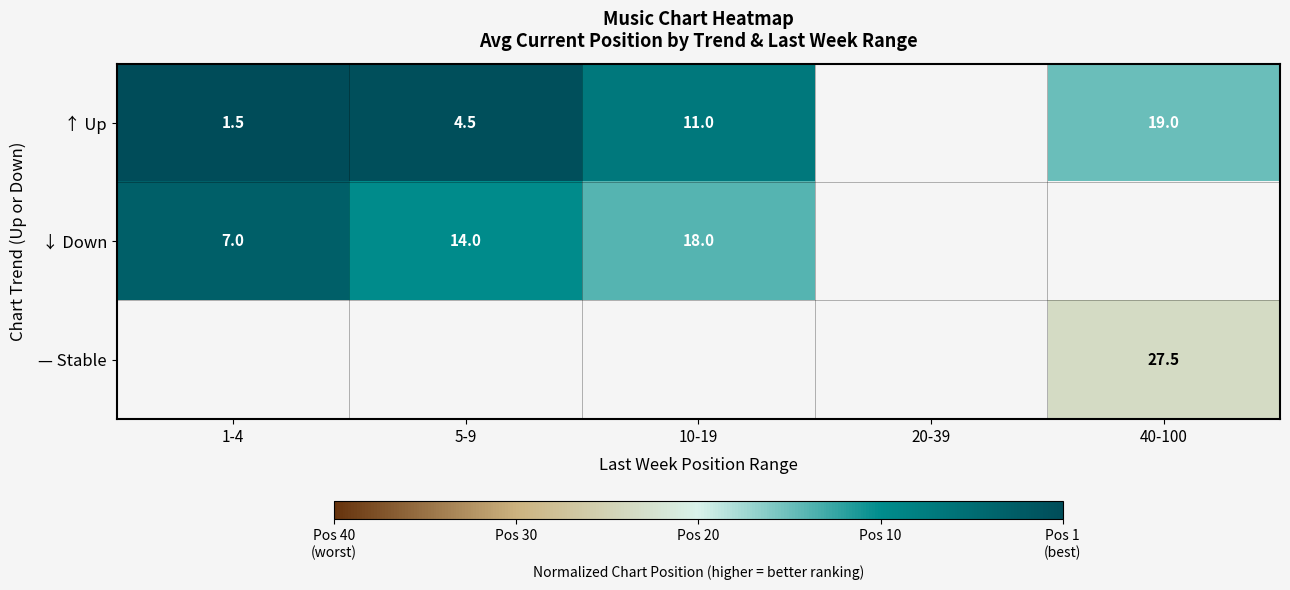

Is the value of ↓ Down at 1-4 greater than the value of ↑ Up at 1-4?

Yes